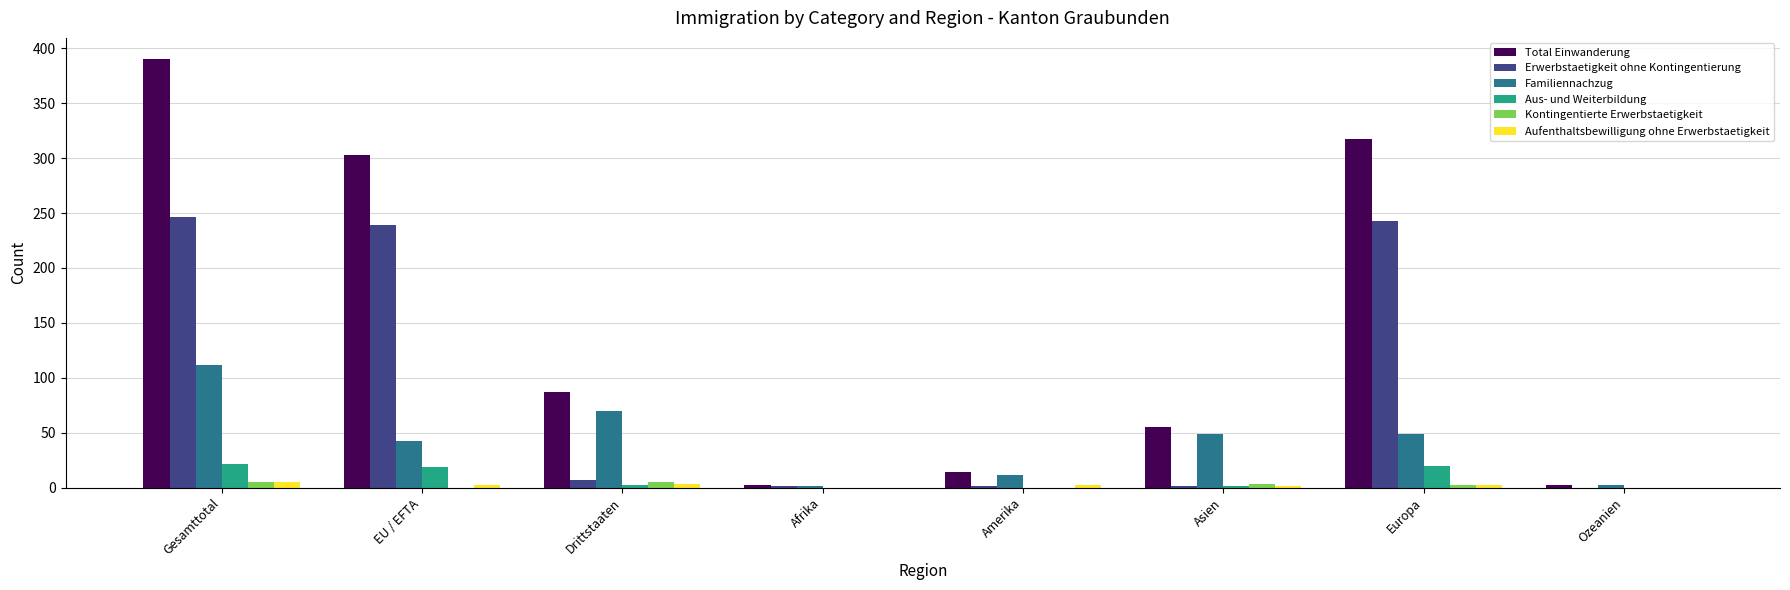

What are all the series names shown in the legend?

Total Einwanderung, Erwerbstaetigkeit ohne Kontingentierung, Familiennachzug, Aus- und Weiterbildung, Kontingentierte Erwerbstaetigkeit, Aufenthaltsbewilligung ohne Erwerbstaetigkeit